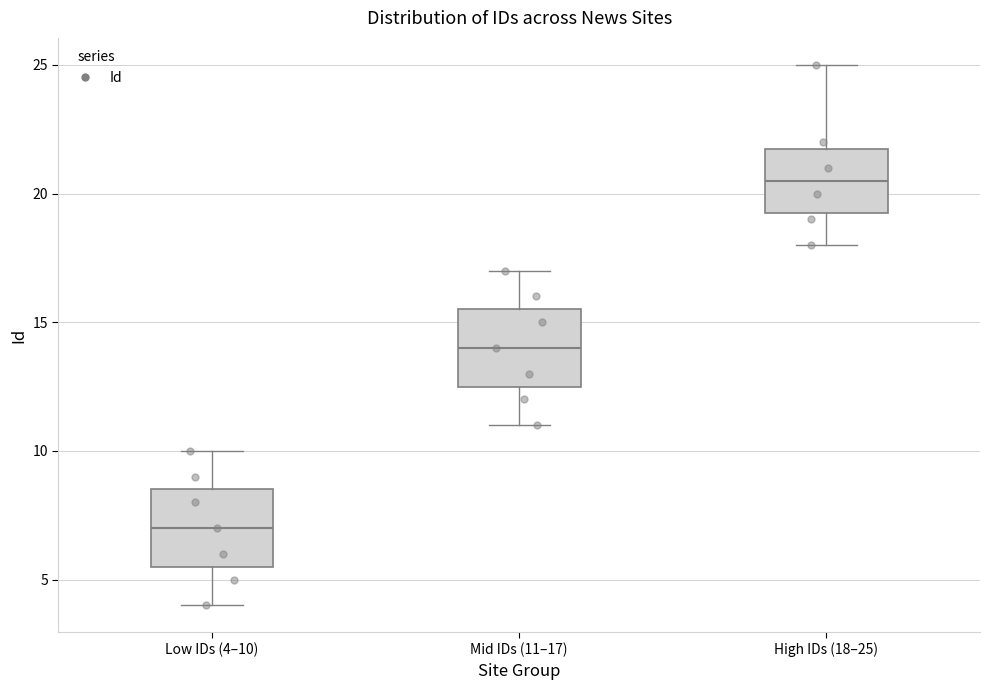

Where is the upper edge of the box for High IDs (18–25) on the y-axis? The values are not printed on the chart, so give them approximately, as read against the axis.

22.0